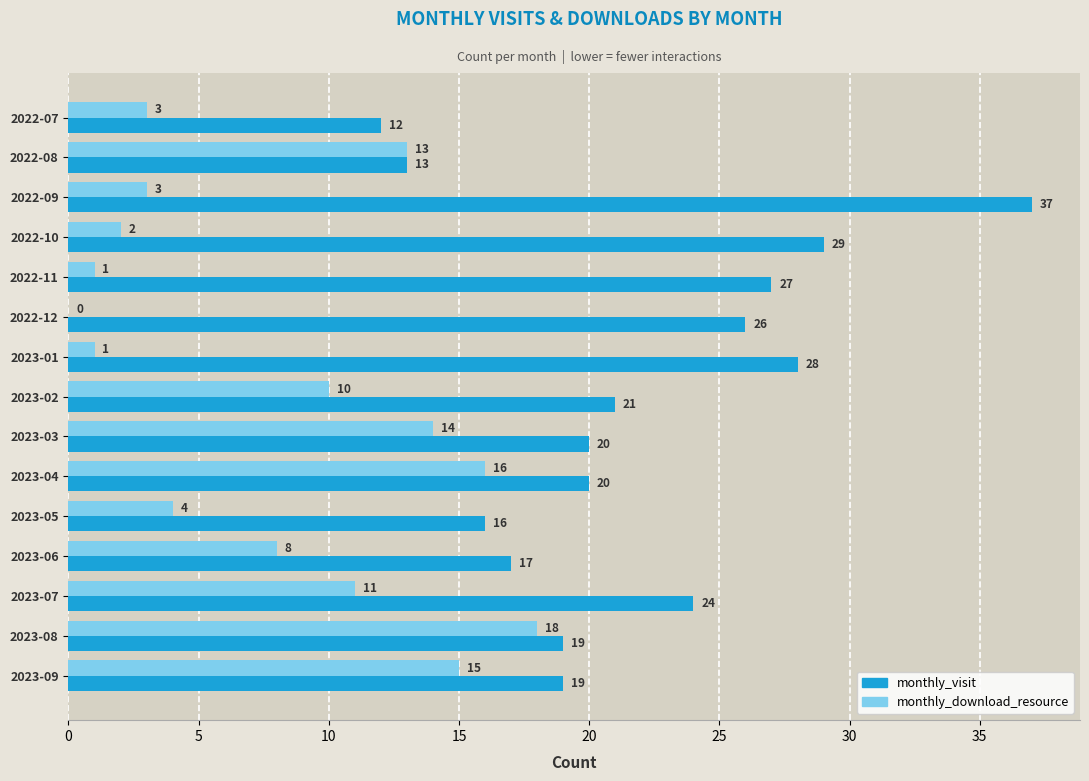

What is the sum of the monthly_visit values at 2023-06 and 2023-01?

45